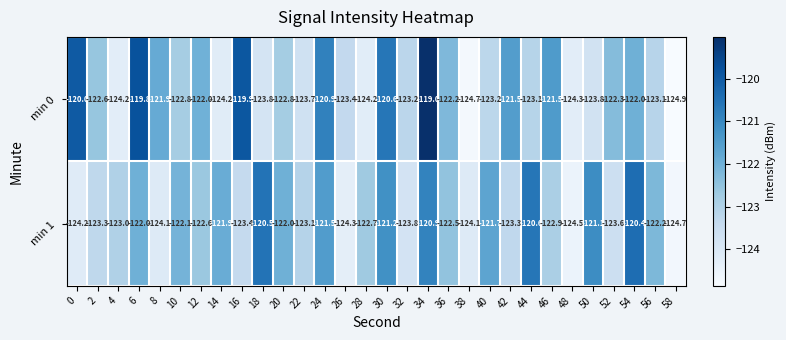

Count the number of data series in this chart.

2